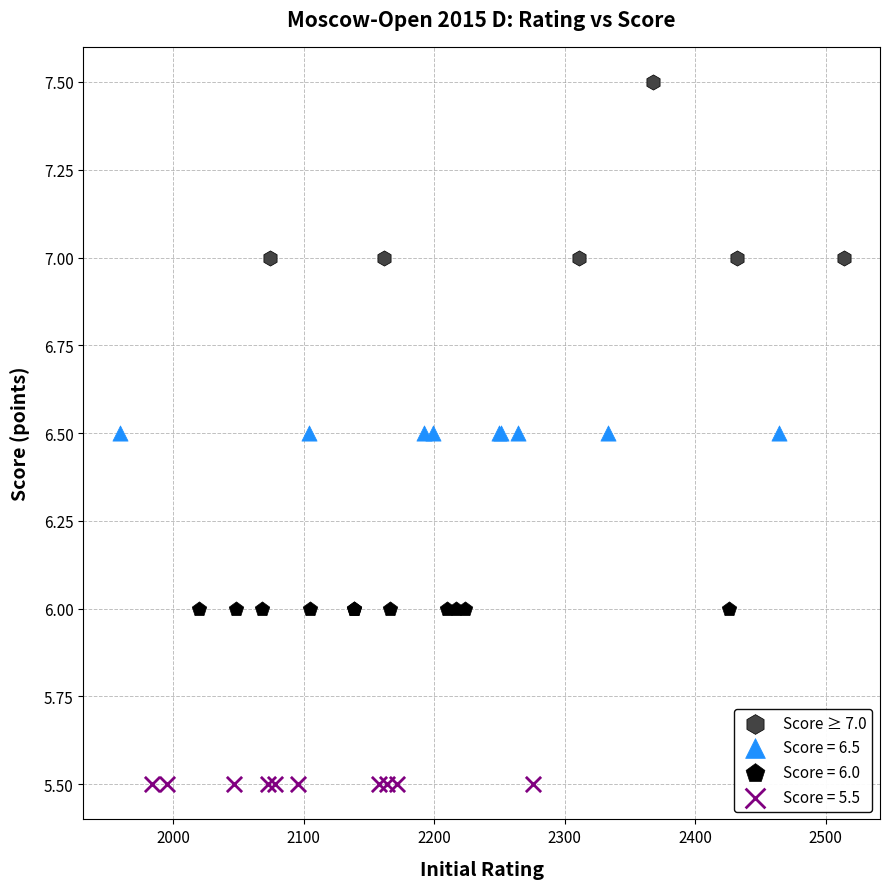

Which series reaches the minimum Y coordinate?

Score = 5.5